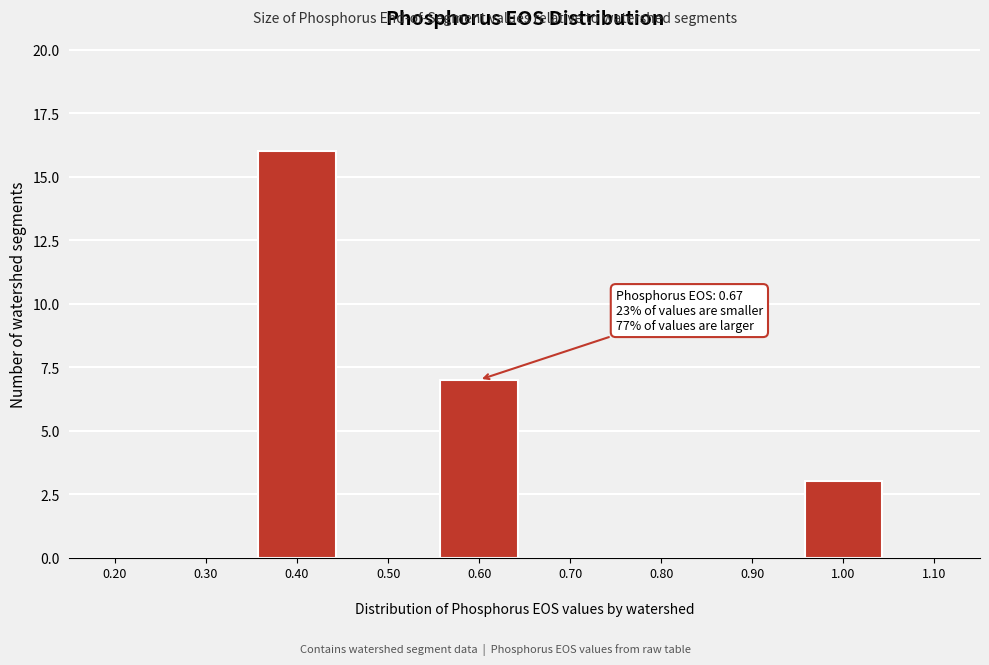

Reading left to right, what are all the values shown in this chart?

0.20=0	0.30=0	0.40=16	0.50=0	0.60=7	0.70=0	0.80=0	0.90=0	1.00=3